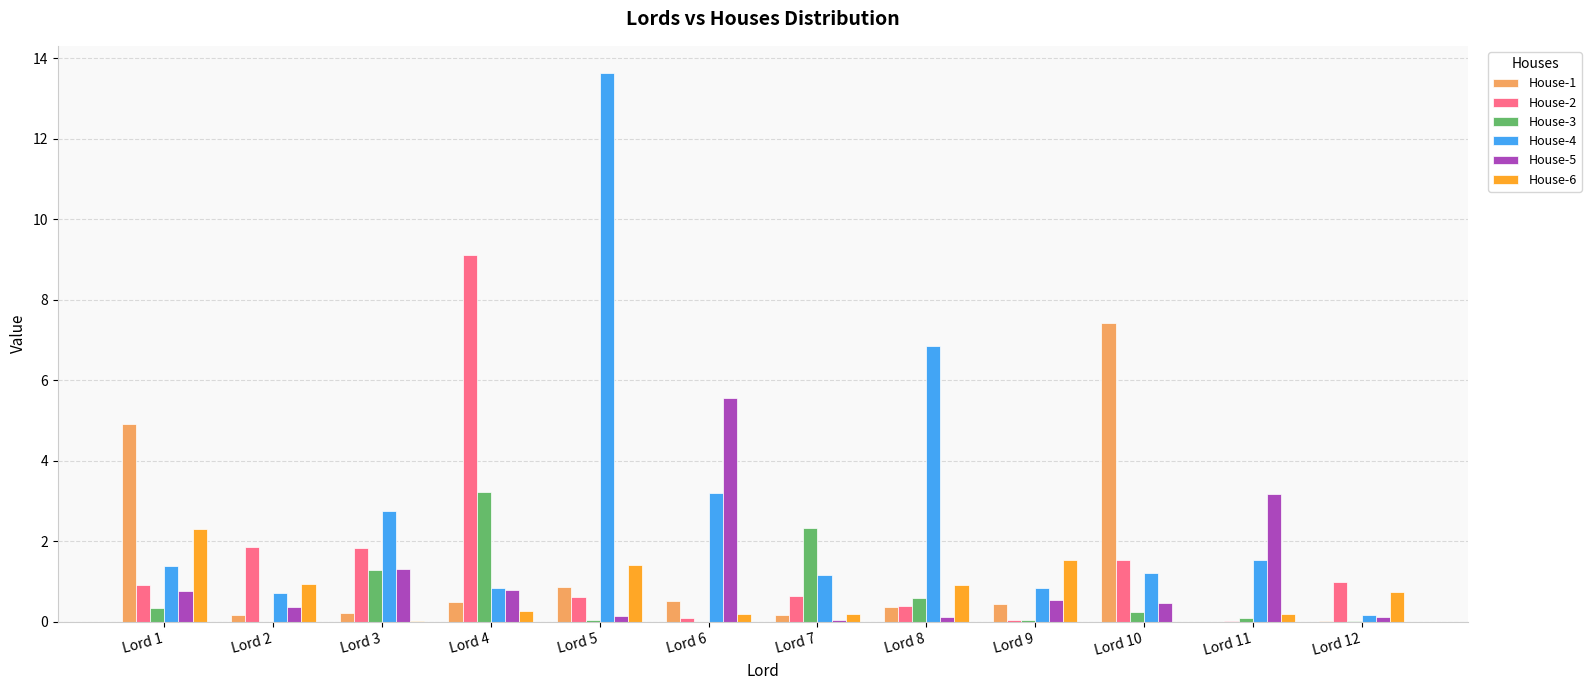

Read the House-4 value at Lord 1.

1.4